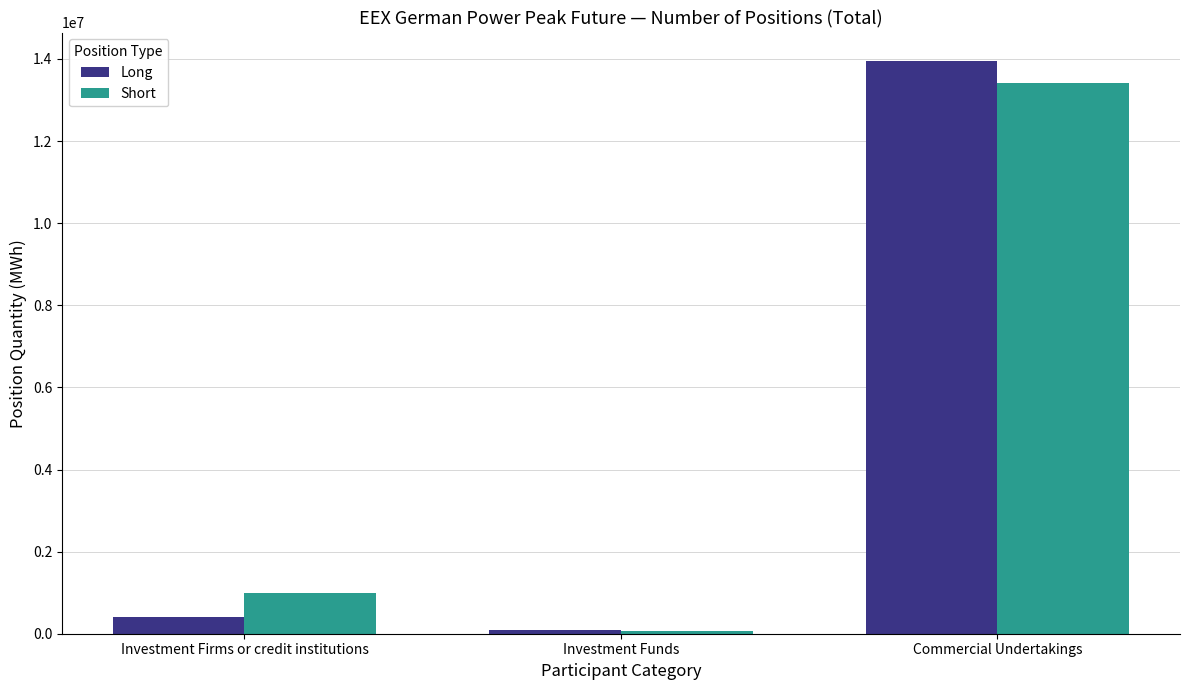

List the labels in order of Short value, largest first.

Commercial Undertakings, Investment Firms or credit institutions, Investment Funds